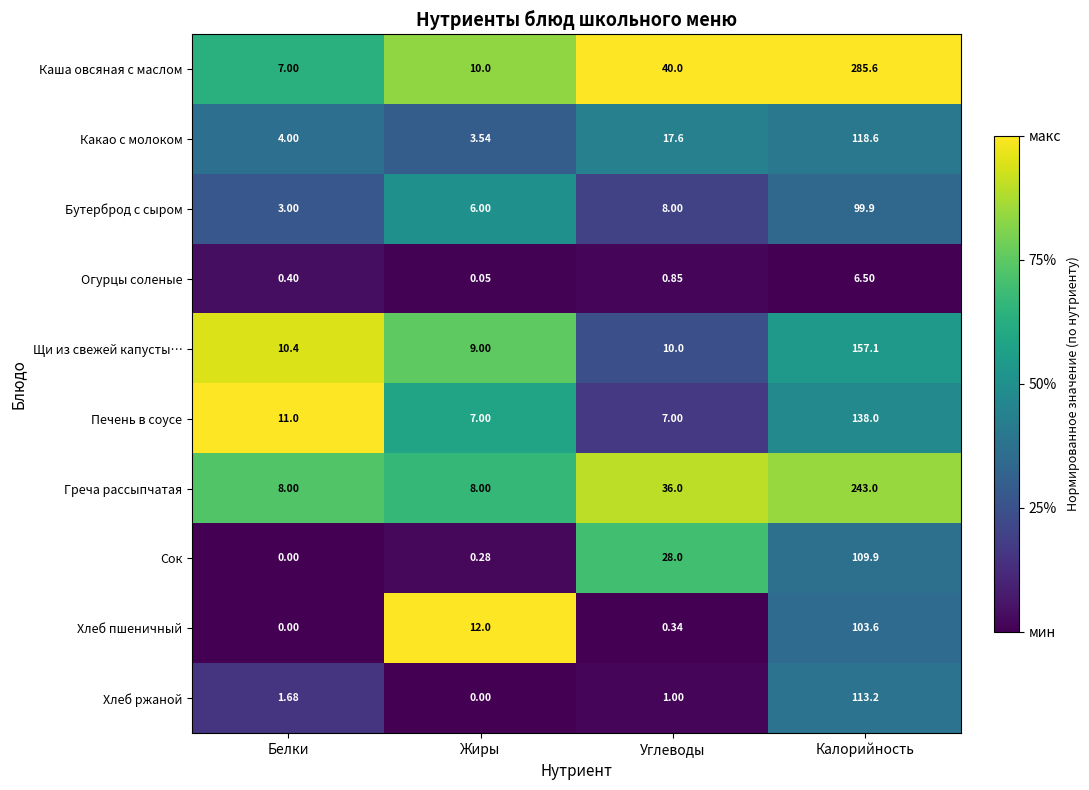

At which category is the sum across all series the highest?

Калорийность